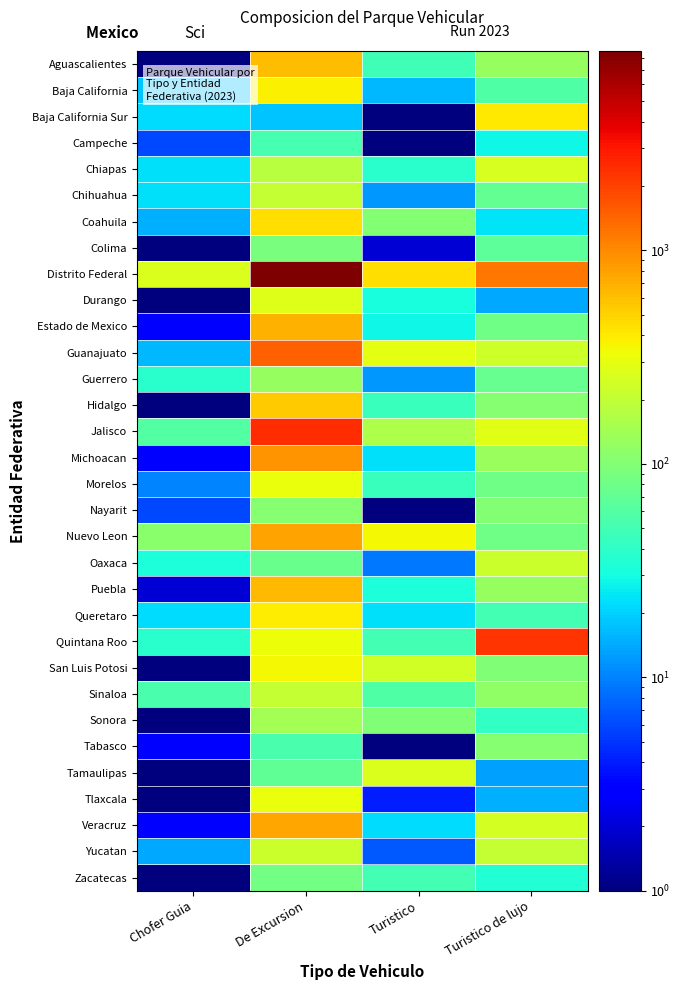

Which category has the highest value across all series?

De Excursion